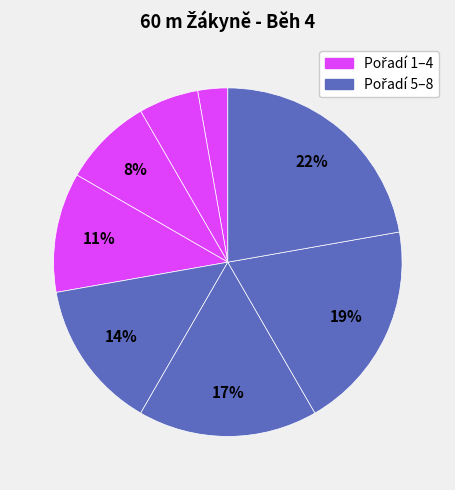

Does any single category account for the majority?

No